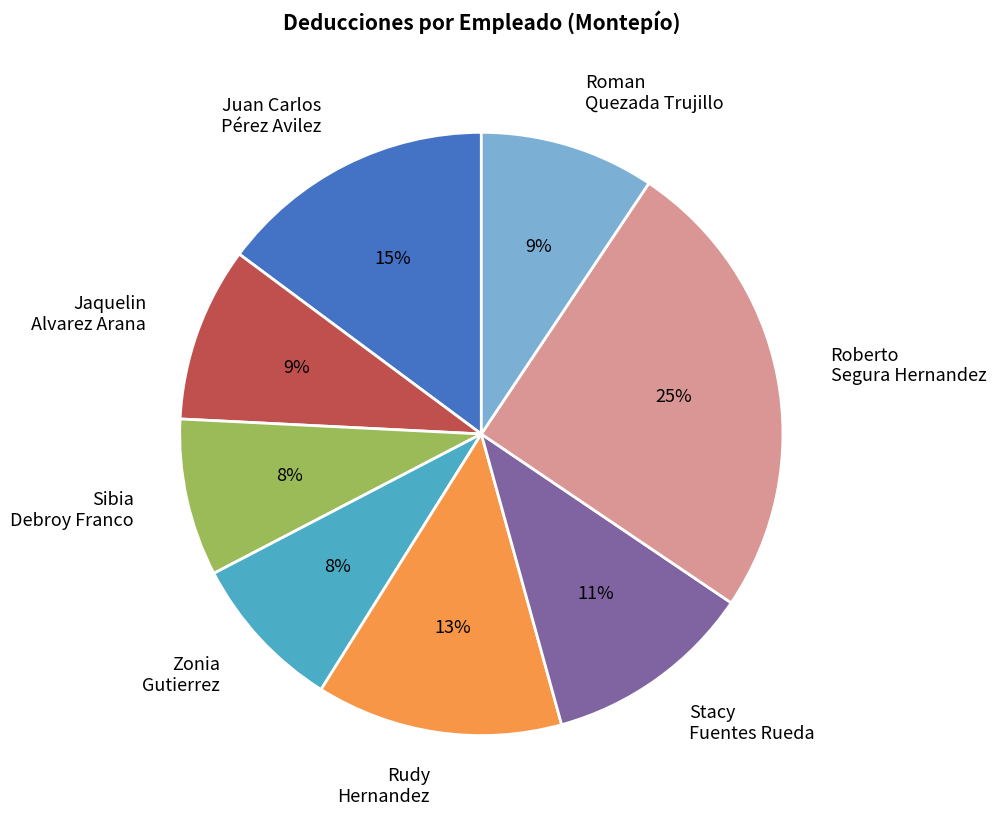

What is the largest slice in the pie chart?

Roberto Segura Hernandez